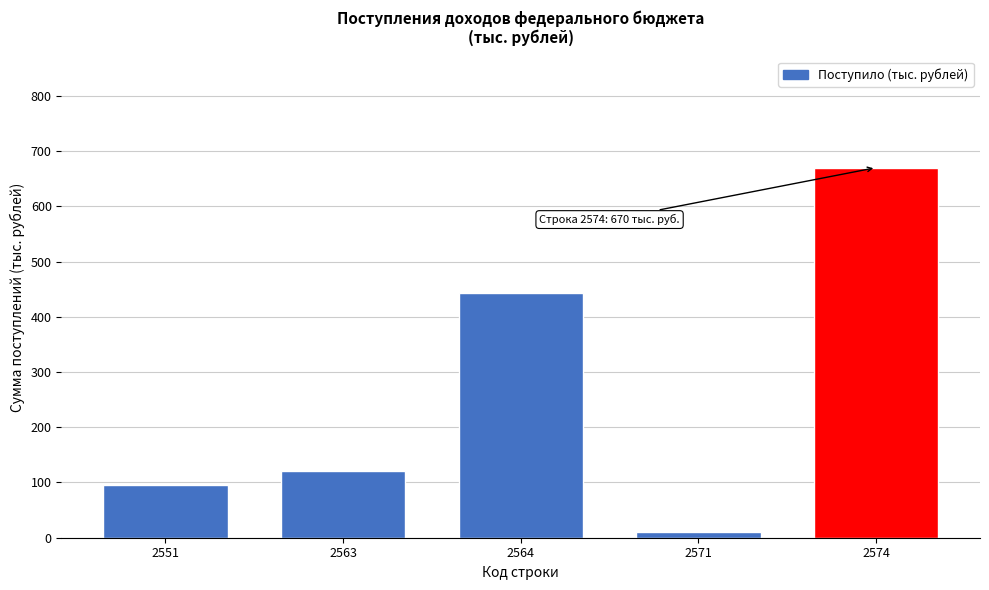

Reading left to right, list all the values displayed in this chart.

96	121	443	10	670